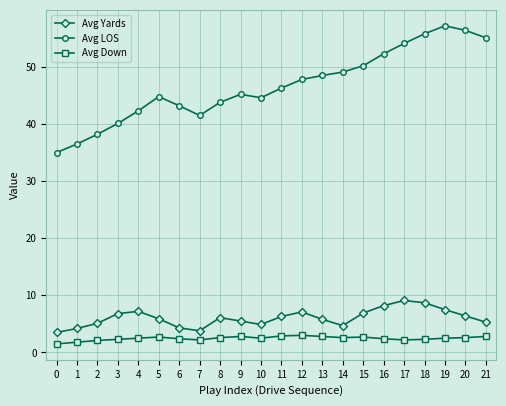

What is the spread (max minus min) of values at 8?

41.2